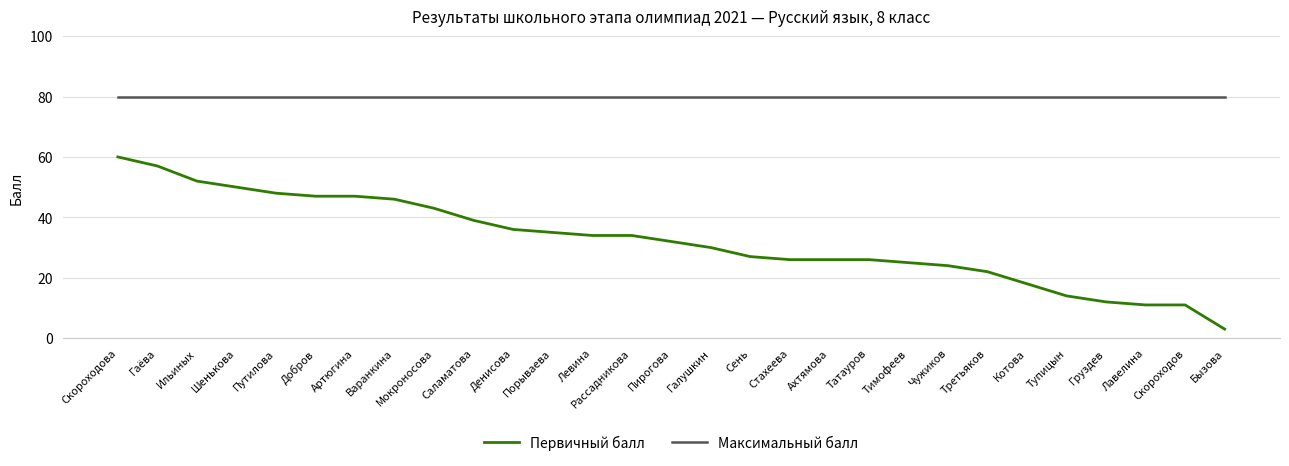

Rank the series by their average value, from highest to lowest.

Максимальный балл, Первичный балл